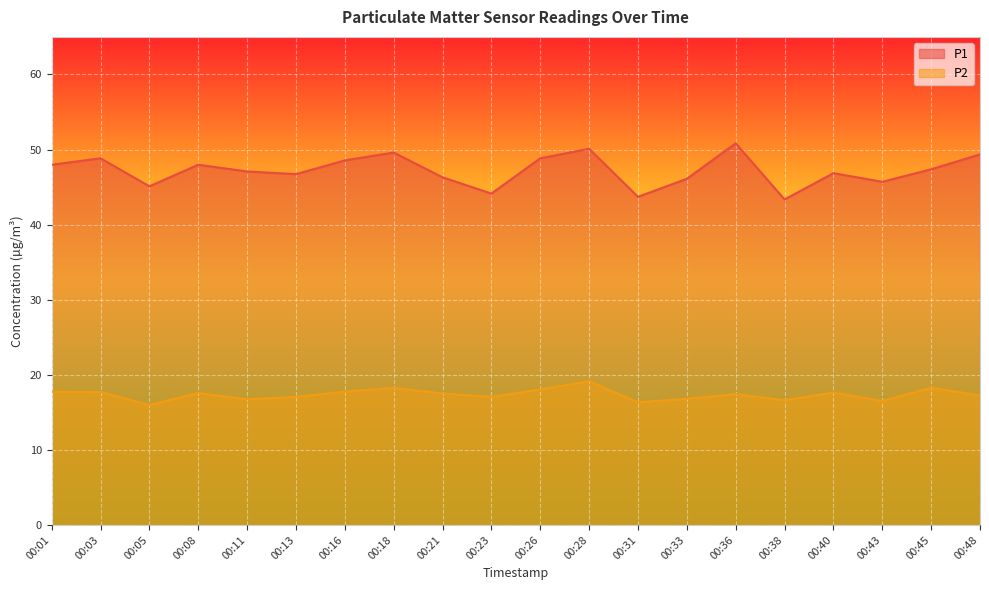

What value does the P1 series have at 00:08?

48.0